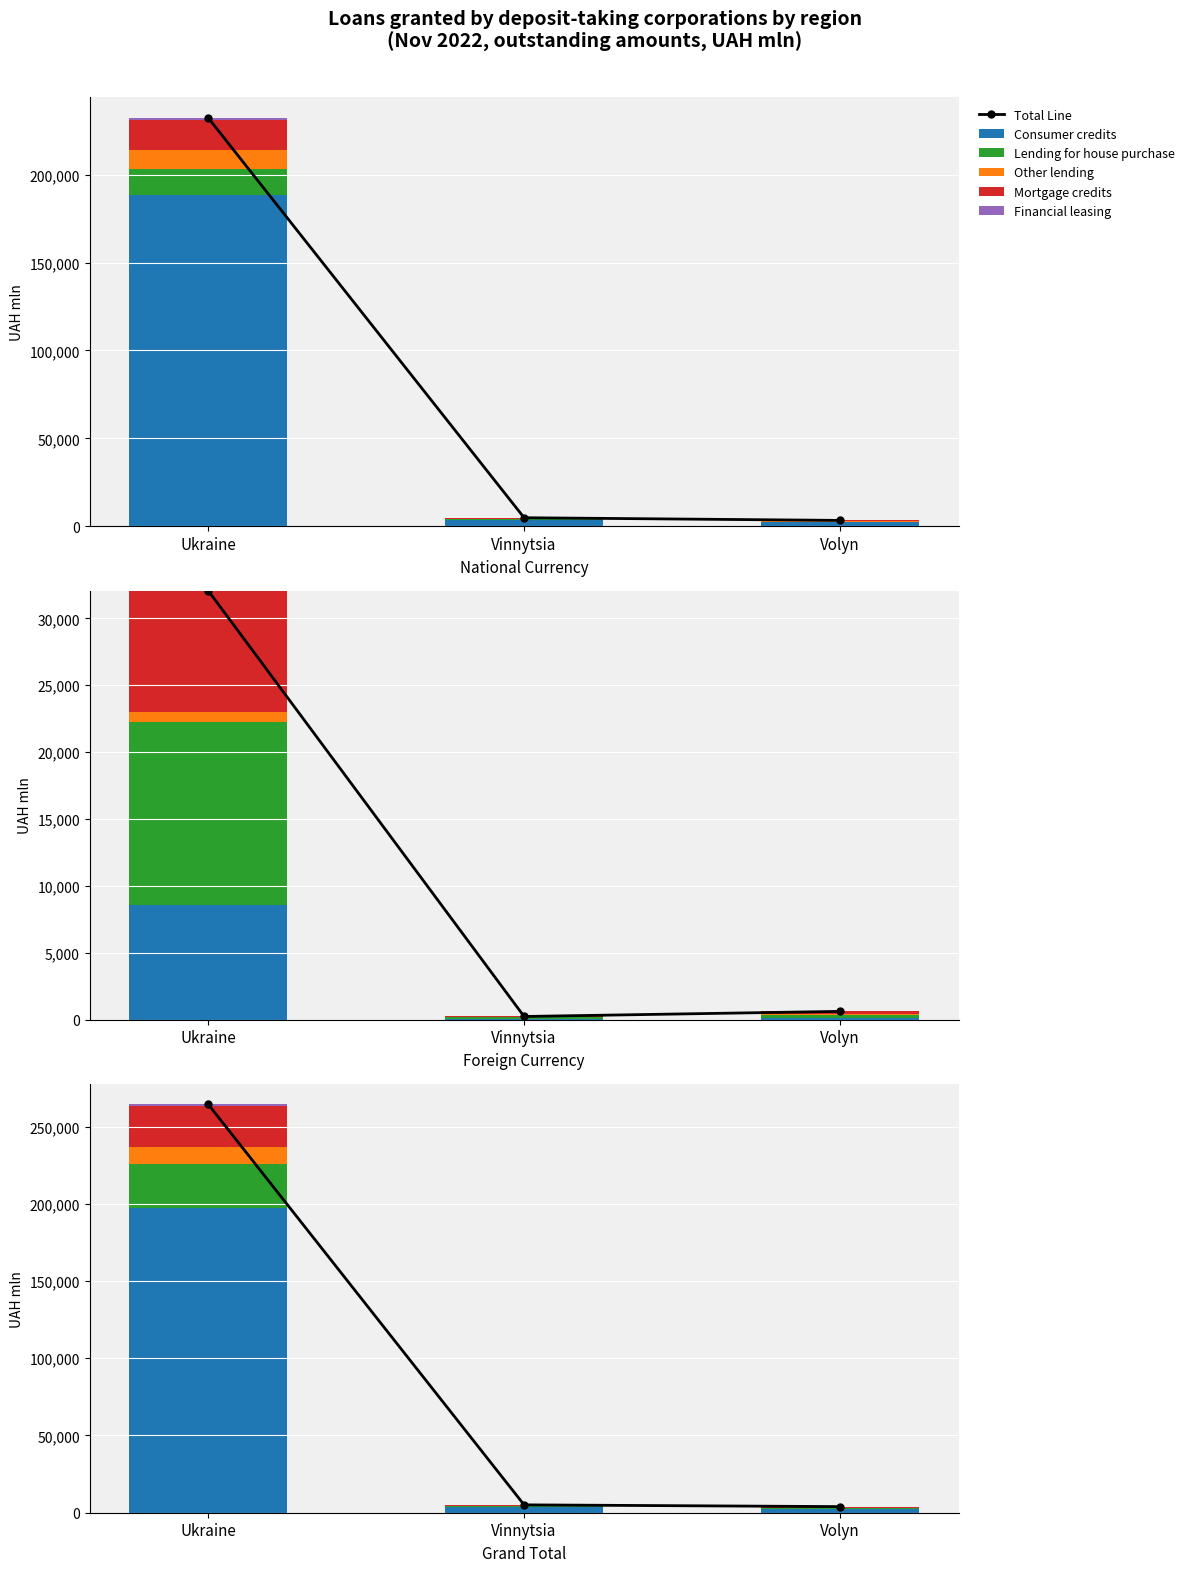

Does the chart contain stacked bars?

No